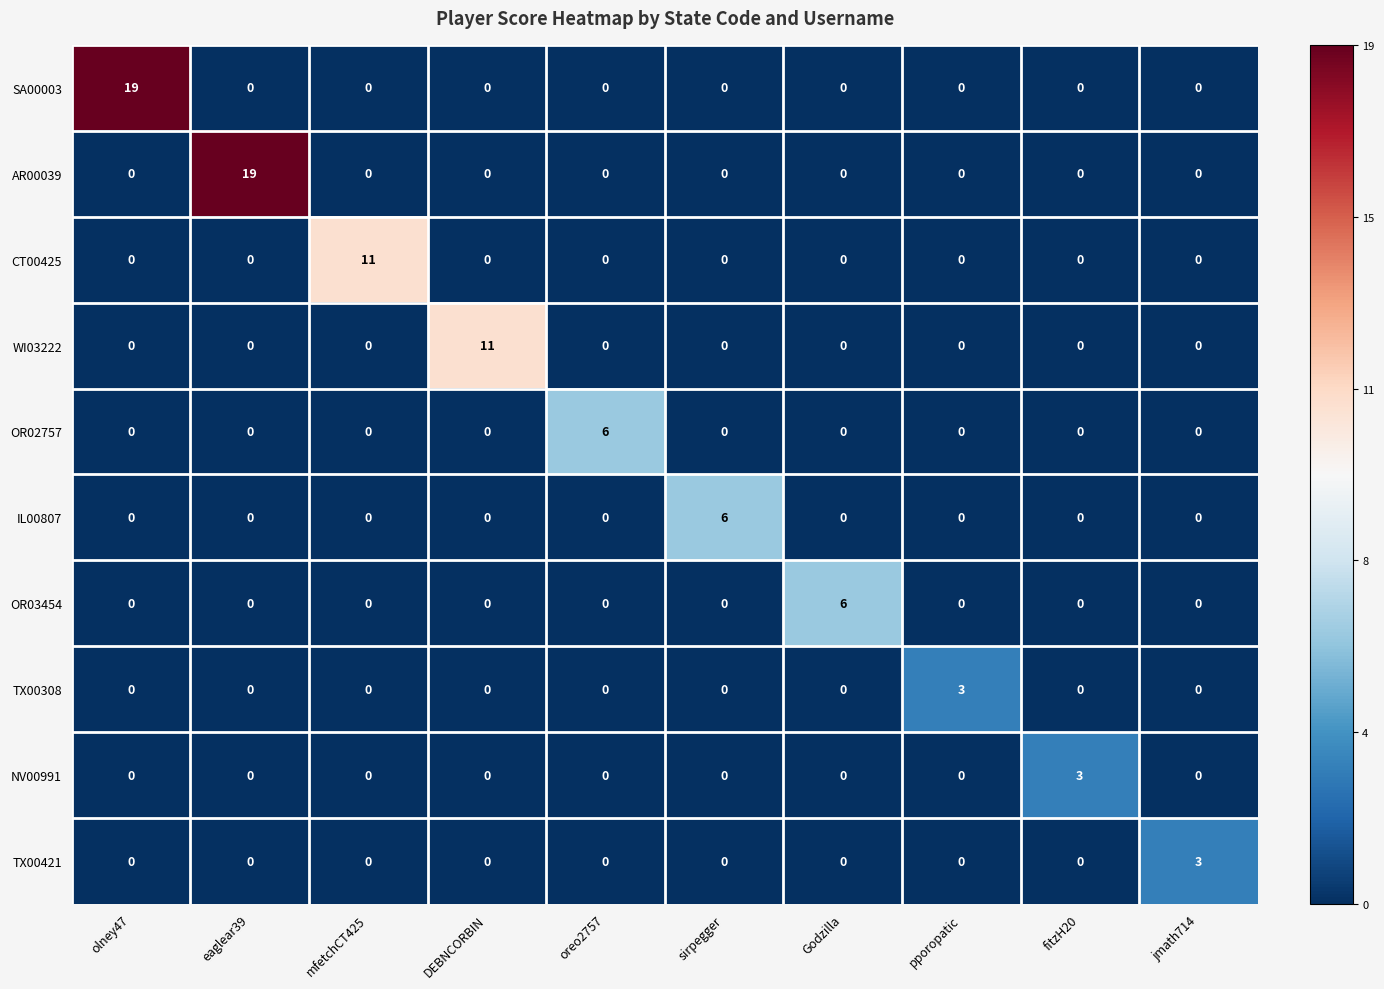

What value does the TX00308 series have at pporopatic?

3